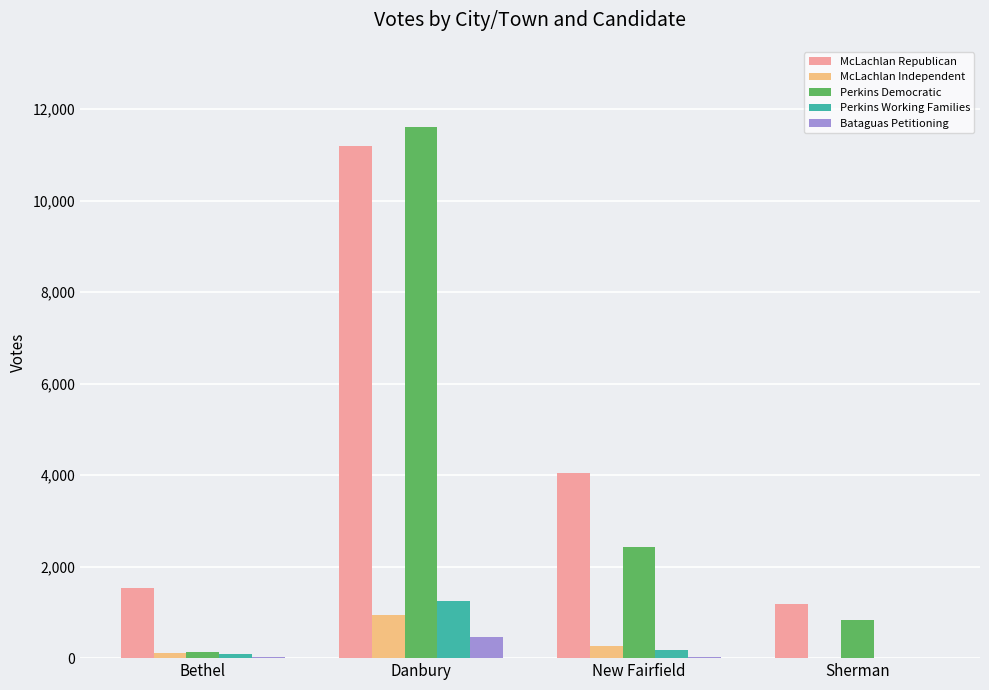

What value does the Perkins Democratic series have at Bethel?

127